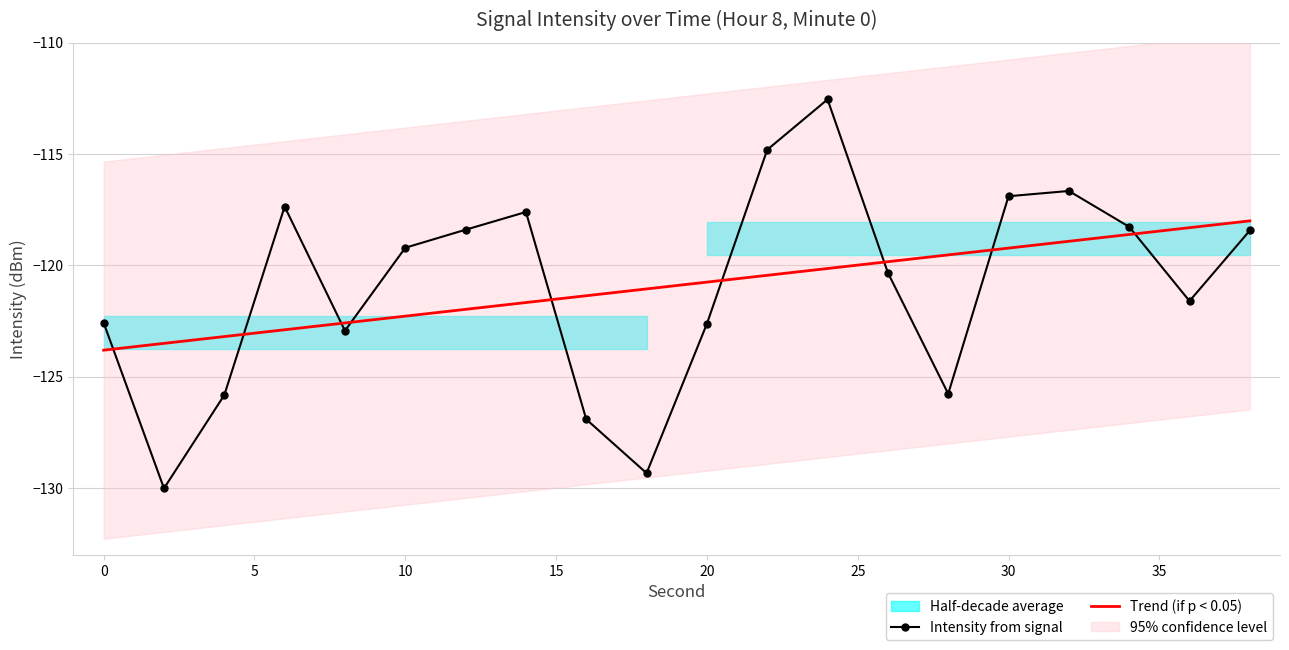

True or false: Intensity from signal has a value of -116.9 at 30.

True